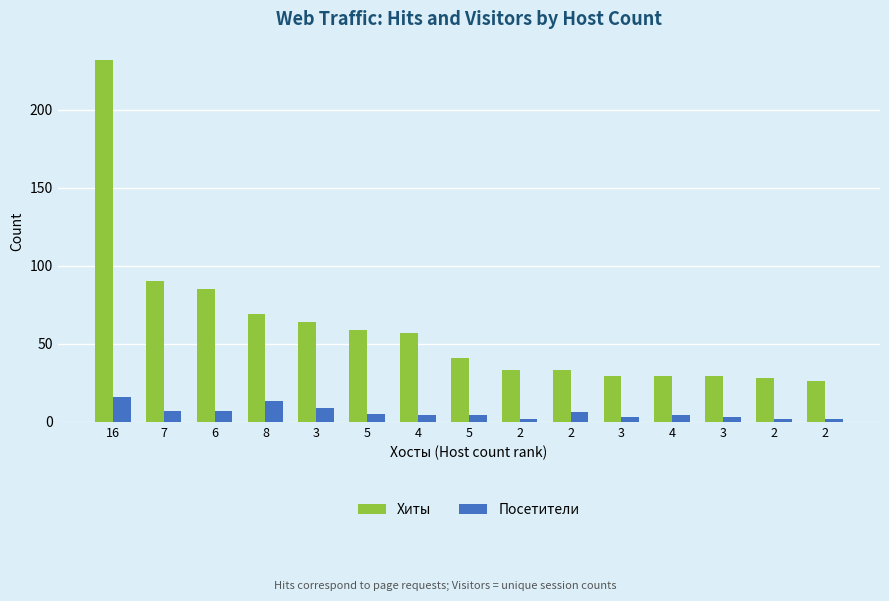

What is the label of the 14th bar from the right?

7